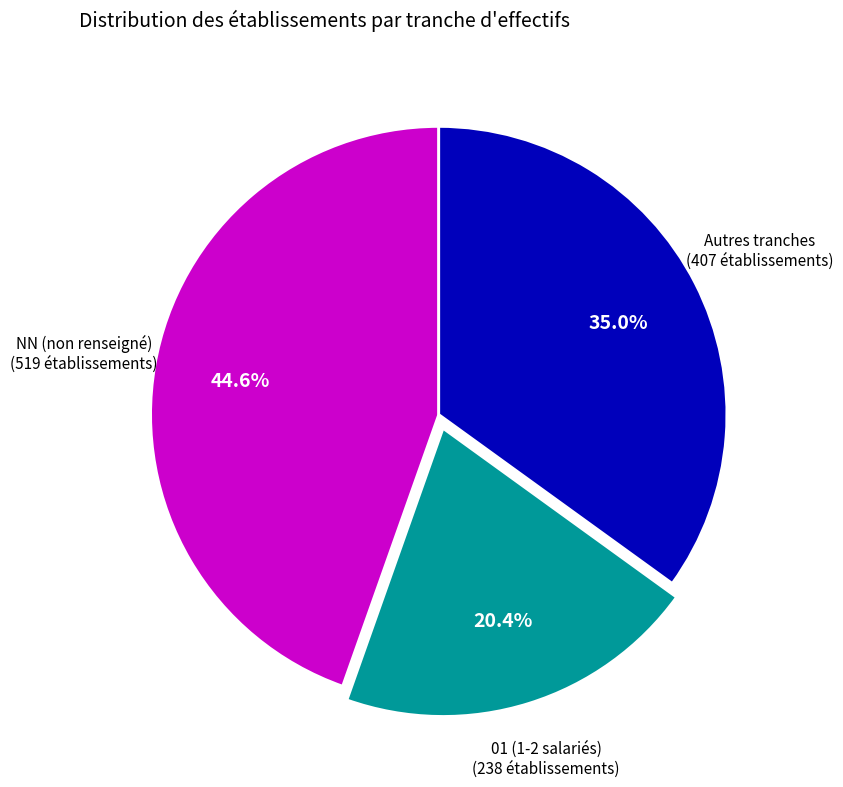

Is there any slice that represents more than half of the pie?

No